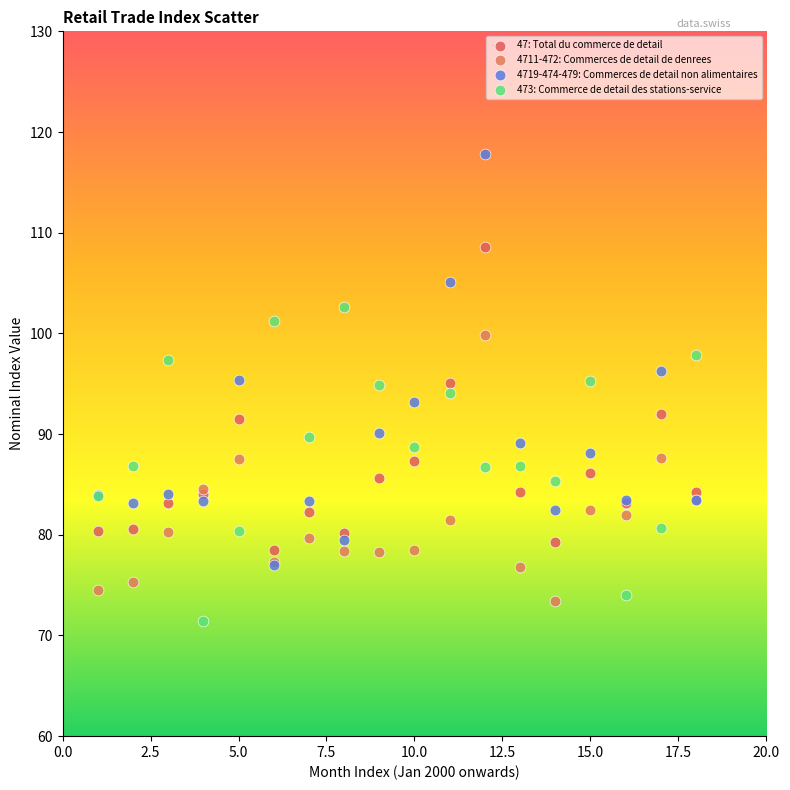

What are all the series names shown in the legend?

47: Total du commerce de detail, 4711-472: Commerces de detail de denrees, 4719-474-479: Commerces de detail non alimentaires, 473: Commerce de detail des stations-service